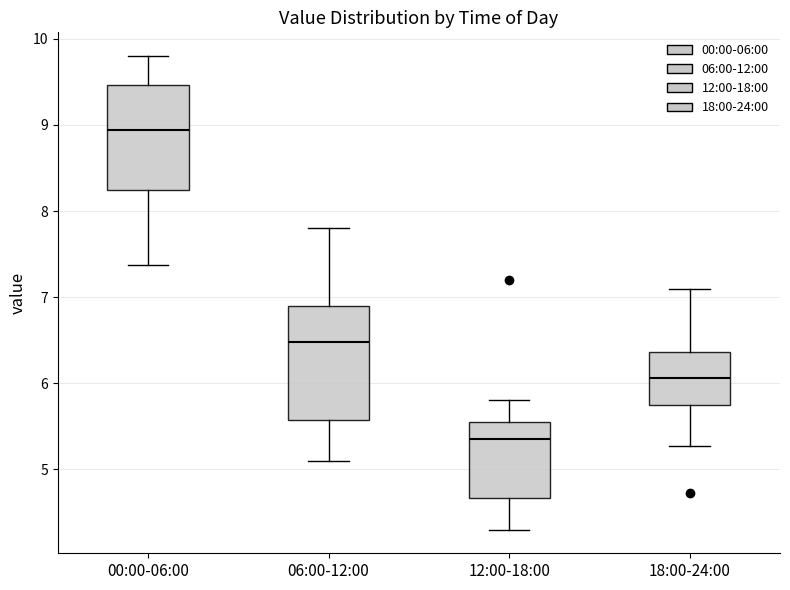

Where does the median line of the box for 00:00-06:00 sit on the y-axis? The values are not printed on the chart, so give them approximately, as read against the axis.

8.9